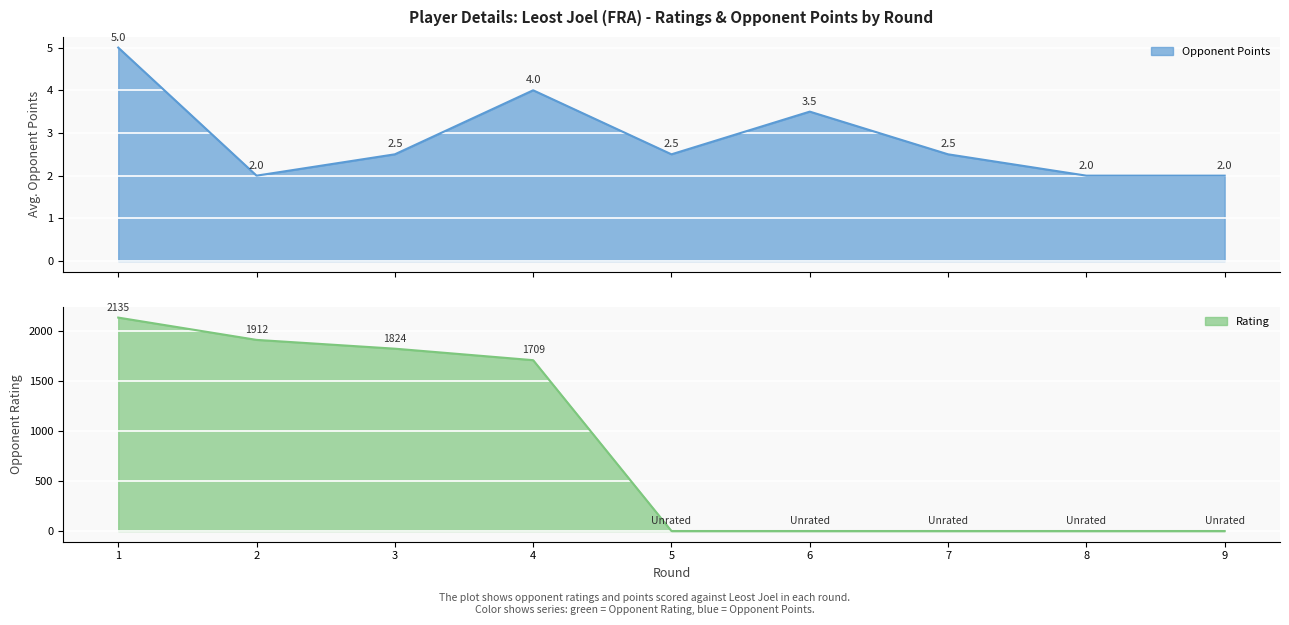

Reading left to right, list all the values displayed in this chart.

Rating: 1=2135.0	2=1912.0	3=1824.0	4=1709.0	5=0.0	6=0.0	7=0.0	8=0.0	9=0.0
Opponent Points: 1=5.0	2=2.0	3=2.5	4=4.0	5=2.5	6=3.5	7=2.5	8=2.0	9=2.0